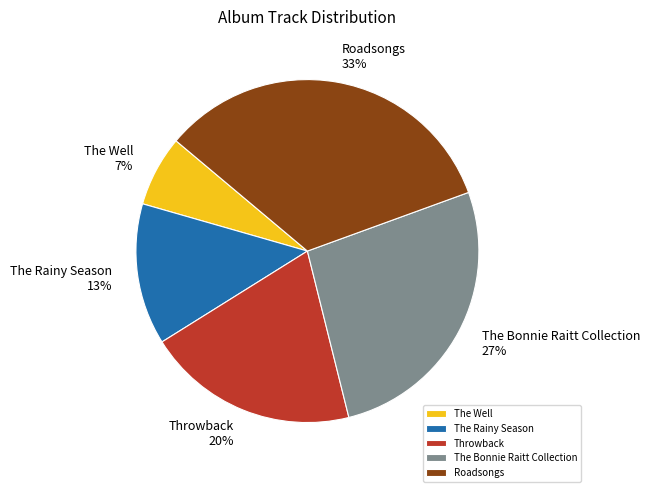

What is the smallest slice in the pie chart?

The Well